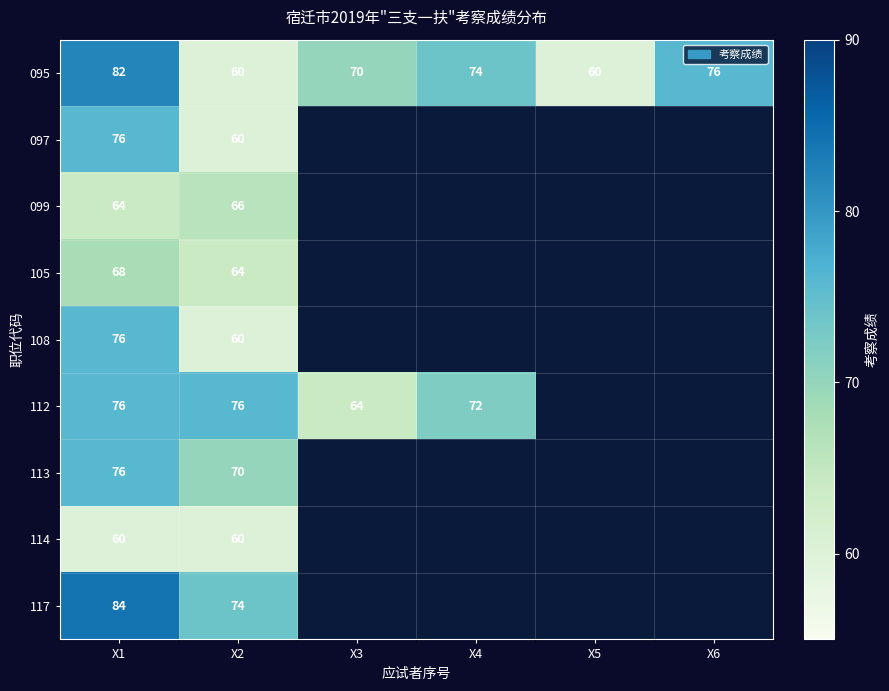

What is the highest value of the 095 series?

82